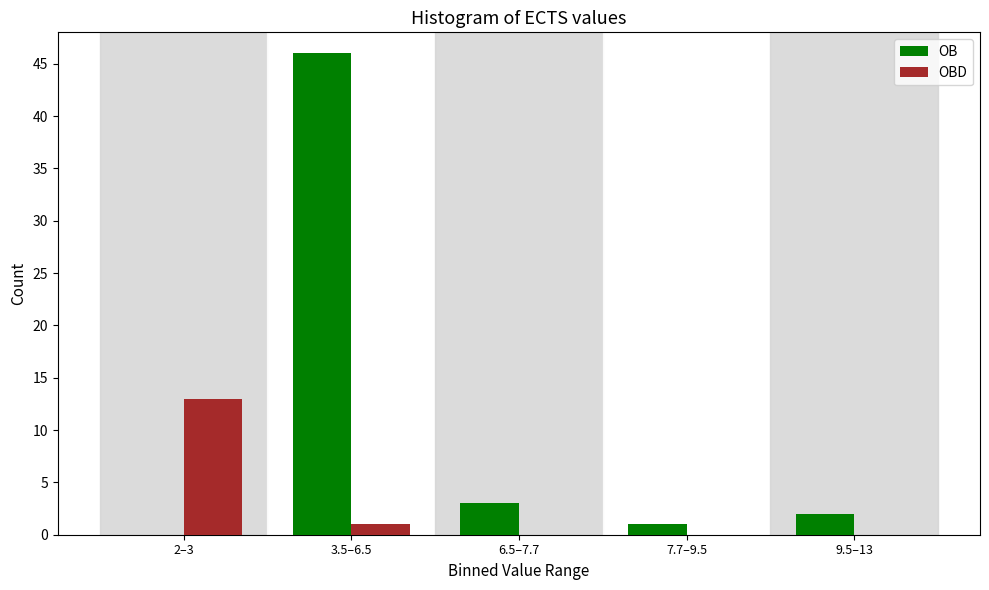

Reading left to right, extract all data points from this chart.

OB: 2–3=0	3.5–6.5=46	6.5–7.7=3	7.7–9.5=1	9.5–13=2
OBD: 2–3=13	3.5–6.5=1	6.5–7.7=0	7.7–9.5=0	9.5–13=0